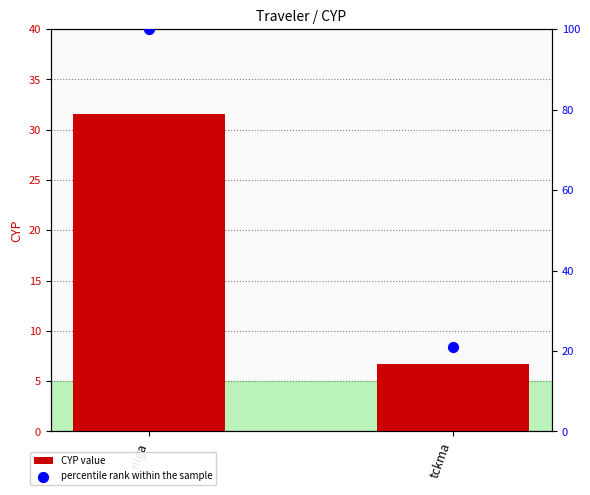

Which series contains the highest Y value?

percentile rank within the sample